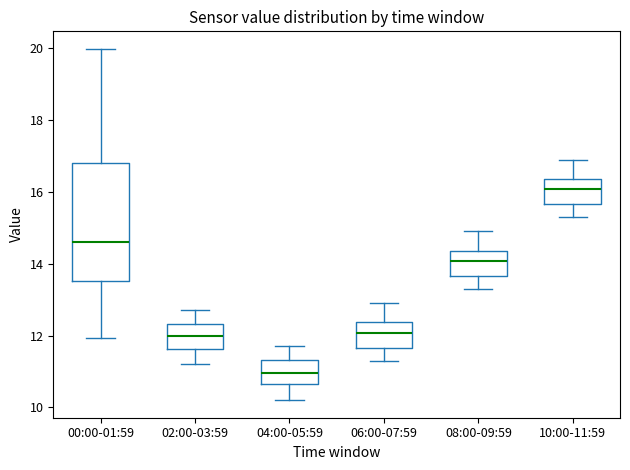

Which box's median line is the highest?

10:00-11:59